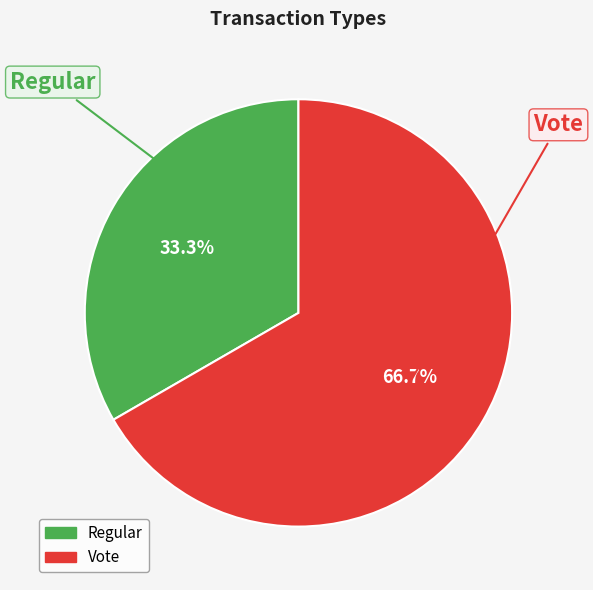

Do Vote and Regular together represent more than half of the pie?

Yes